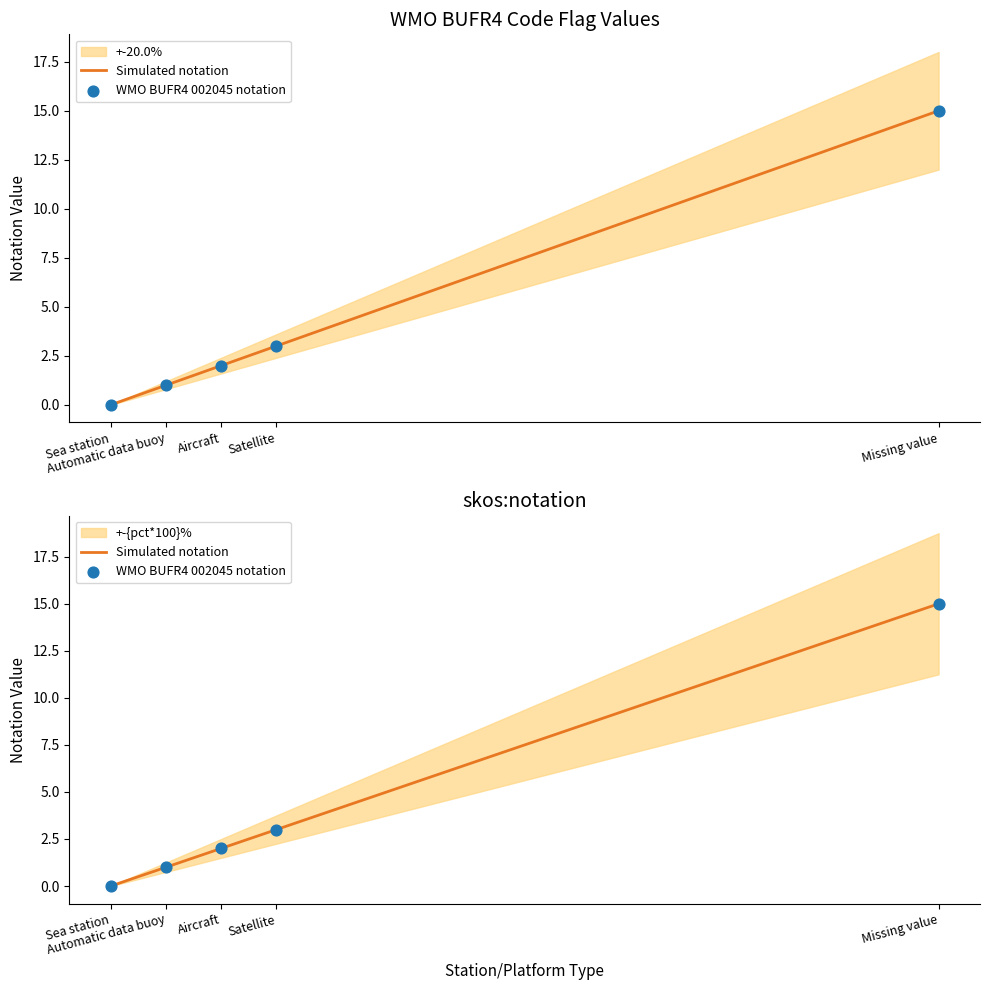

Which has a higher value, Sea station or Automatic data buoy?

Automatic data buoy